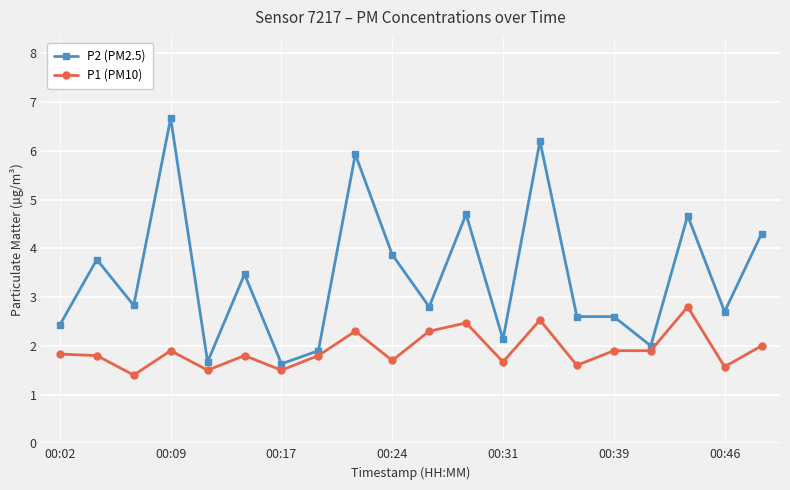

What is the value of the P2 (PM2.5) point at the 9th from the left?

5.9